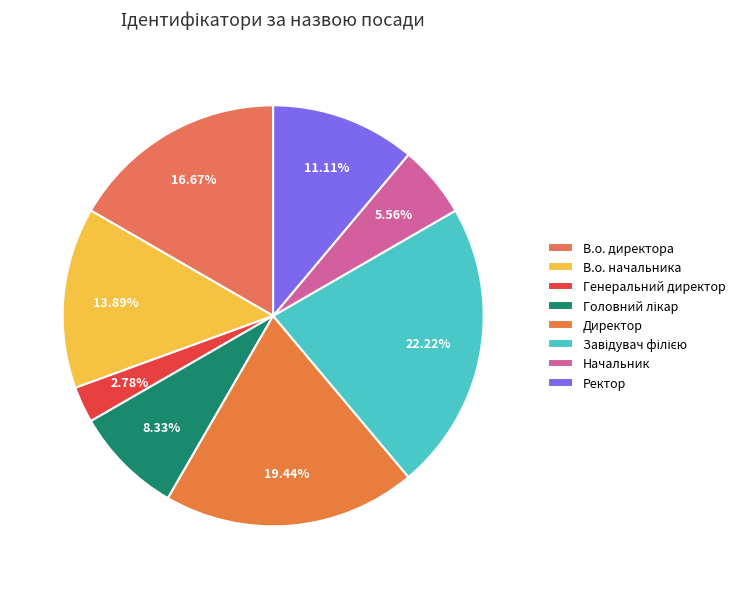

To the nearest percent, what portion does Директор represent?

19%